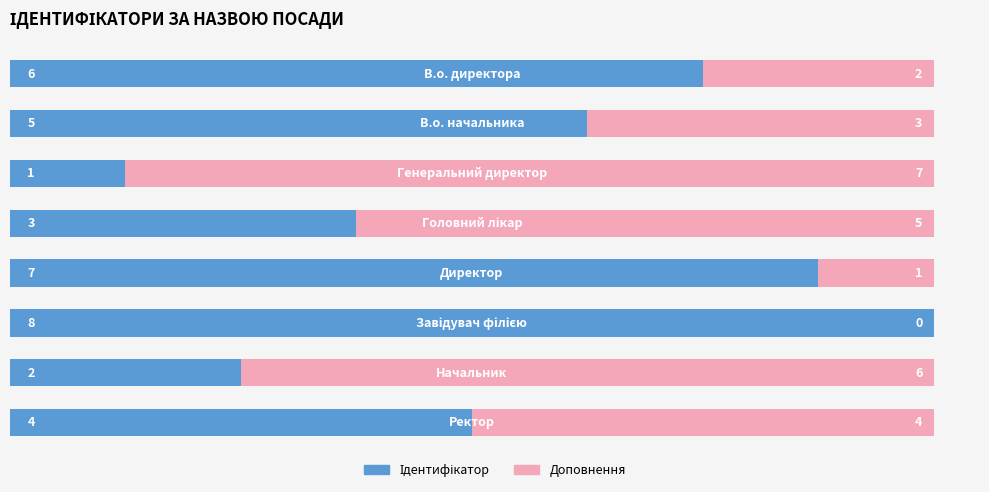

How many categories are shown in the chart?

8